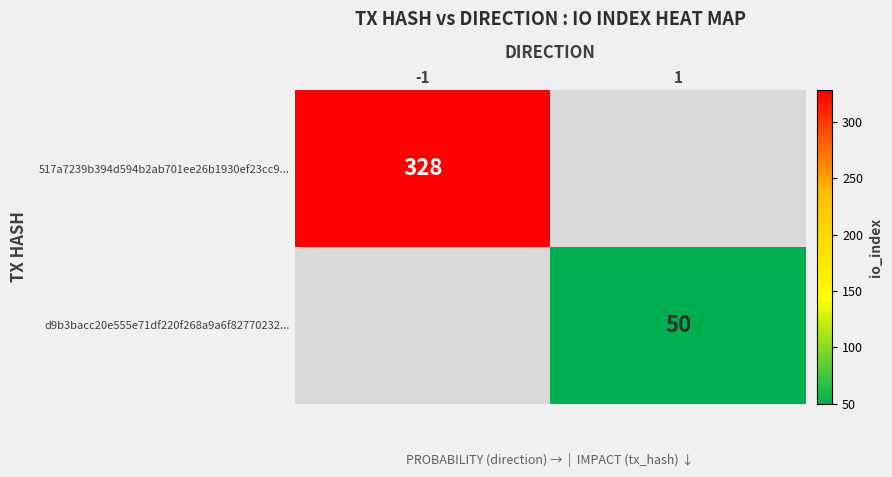

The value of 517a7239b394d594b2ab701ee26b1930ef23cc9... at -1 is 183. True or false?

False